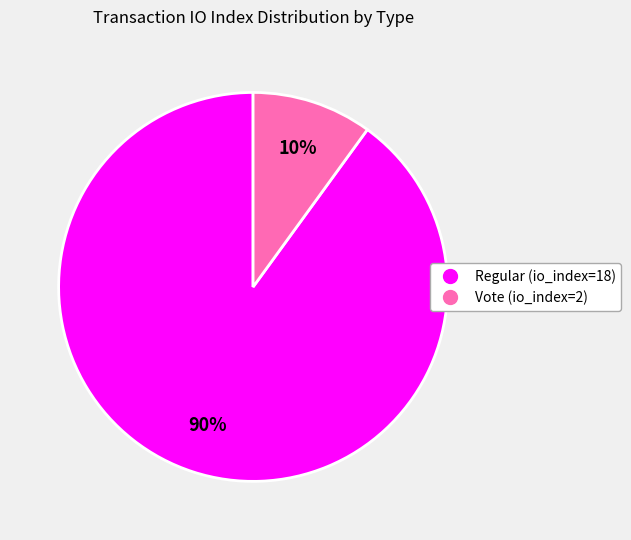

Is the sum of Vote (io_index=2) and Regular (io_index=18) greater than half?

Yes